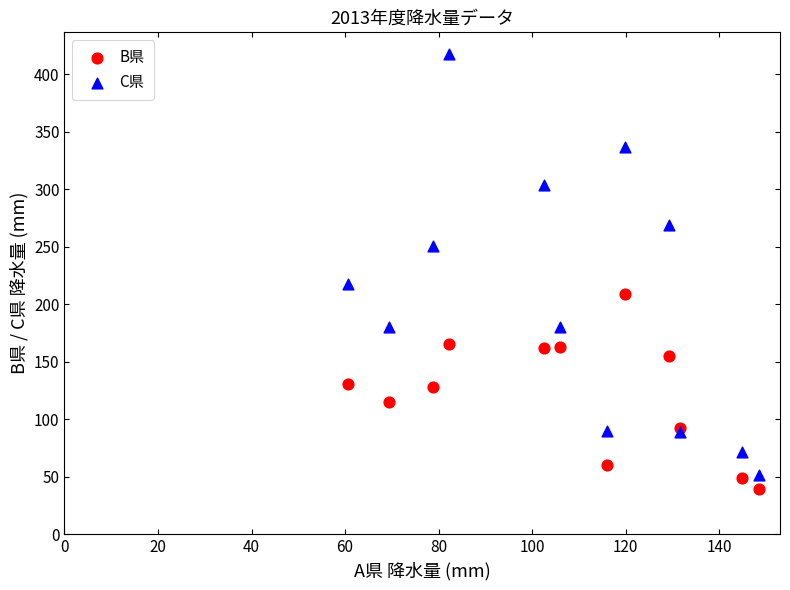

What are all the series names shown in the legend?

B県, C県